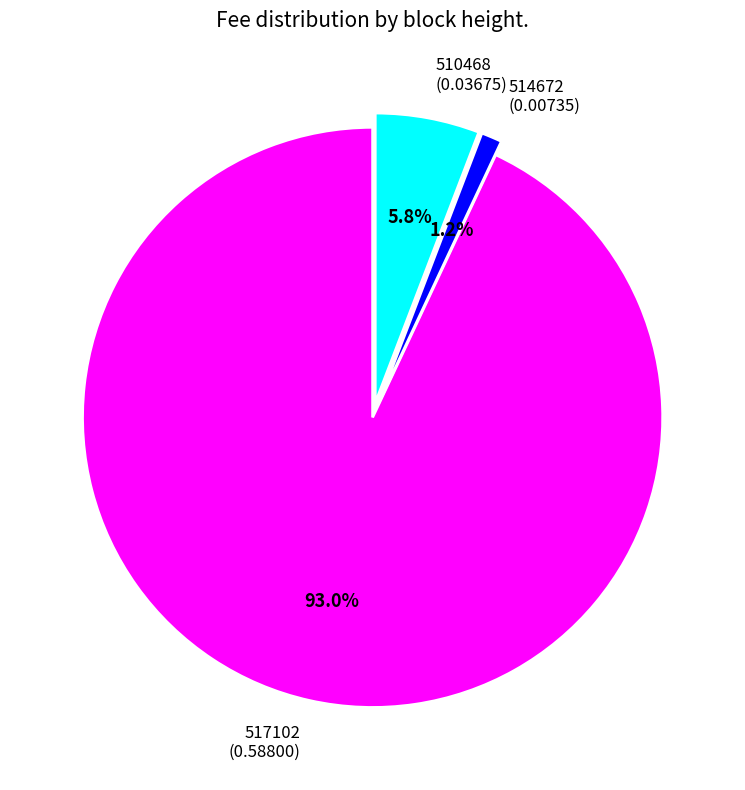

To the nearest percent, what percentage of the pie is 510468?

6%